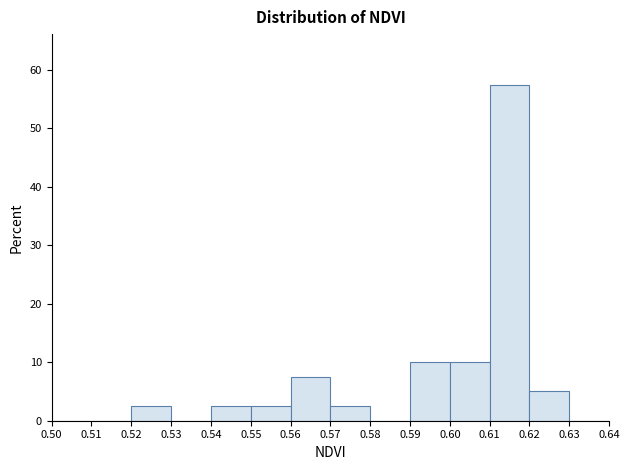

What is the height of the bar covering 0.56 to 0.57 on the x-axis? The values are not printed on the chart, so give them approximately, as read against the axis.

8